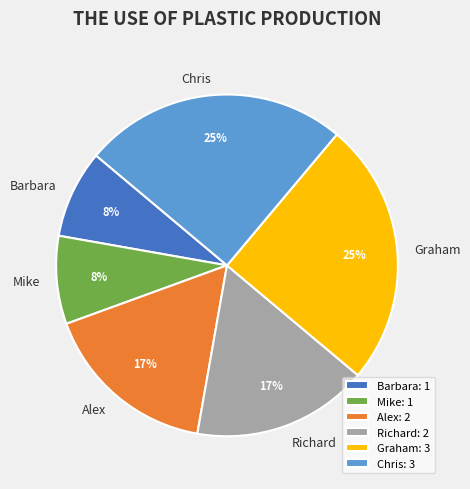

To the nearest percent, what percentage of the pie is Mike?

8%